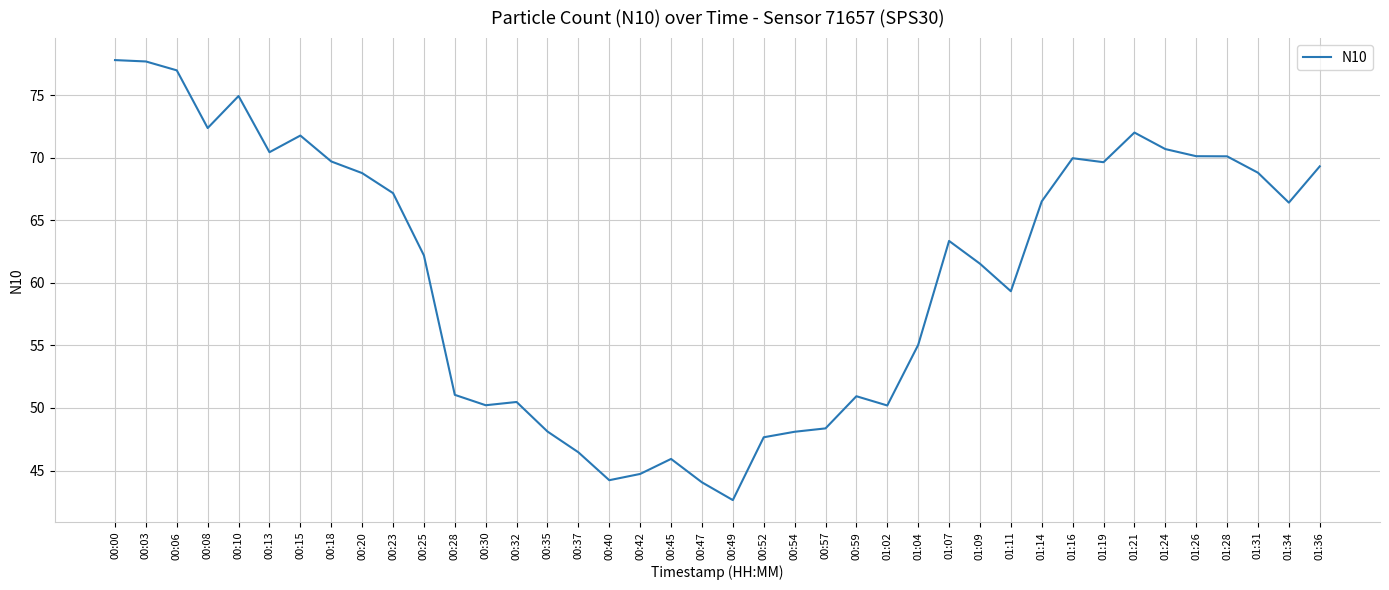

What is the average value?

60.9